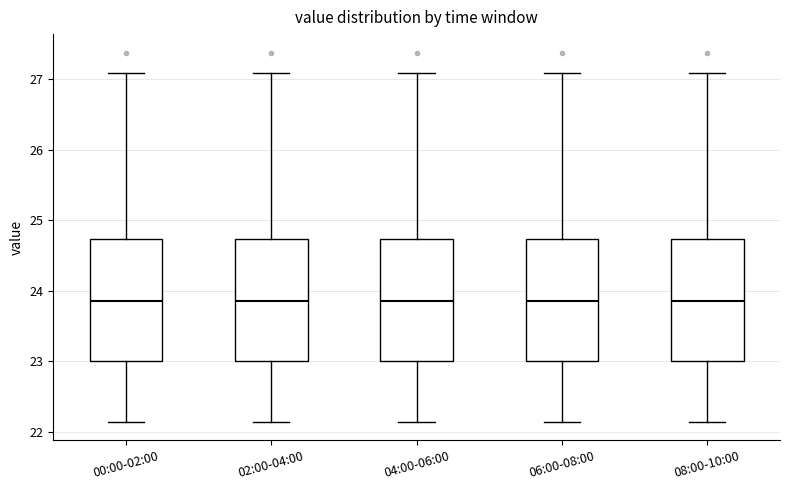

Reading left to right, transcribe this box plot: for each box, give where its median line is, the range the box spans, and where its two whiskers end, as read against the y-axis. The values are not printed on the chart, so give them approximately, as read against the axis.

00:00-02:00: median 23.9, box 23.0 to 24.7, whiskers 22.1 to 27.1
02:00-04:00: median 23.9, box 23.0 to 24.7, whiskers 22.1 to 27.1
04:00-06:00: median 23.9, box 23.0 to 24.7, whiskers 22.1 to 27.1
06:00-08:00: median 23.9, box 23.0 to 24.7, whiskers 22.1 to 27.1
08:00-10:00: median 23.9, box 23.0 to 24.7, whiskers 22.1 to 27.1